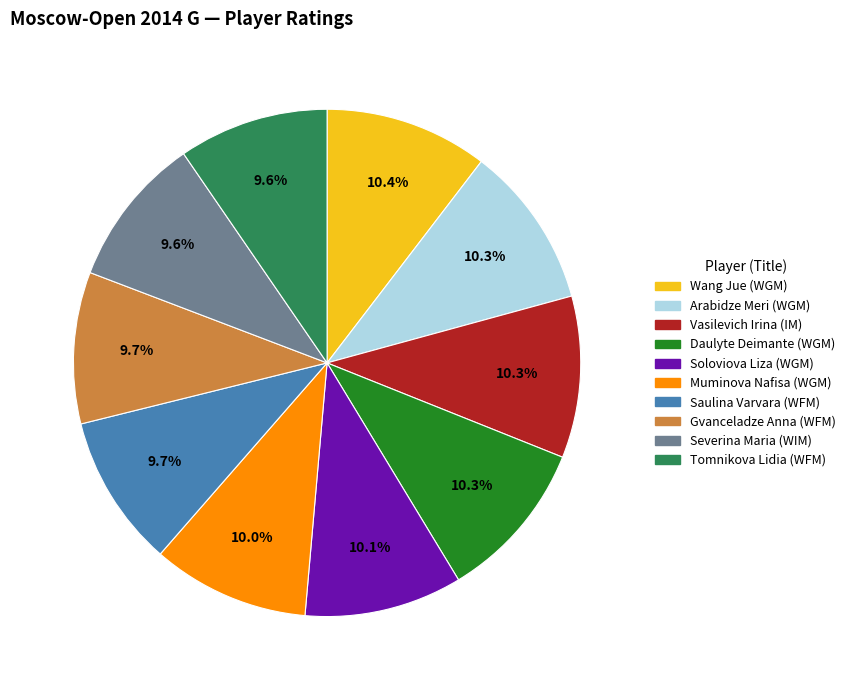

Is there a majority slice in this chart?

No